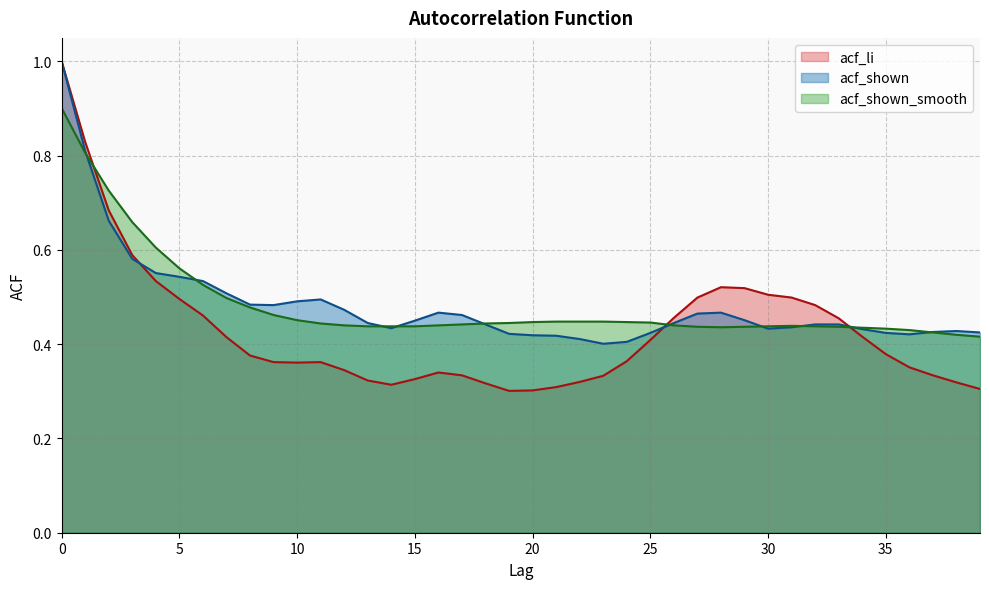

What are all the series names shown in the legend?

acf_li, acf_shown, acf_shown_smooth